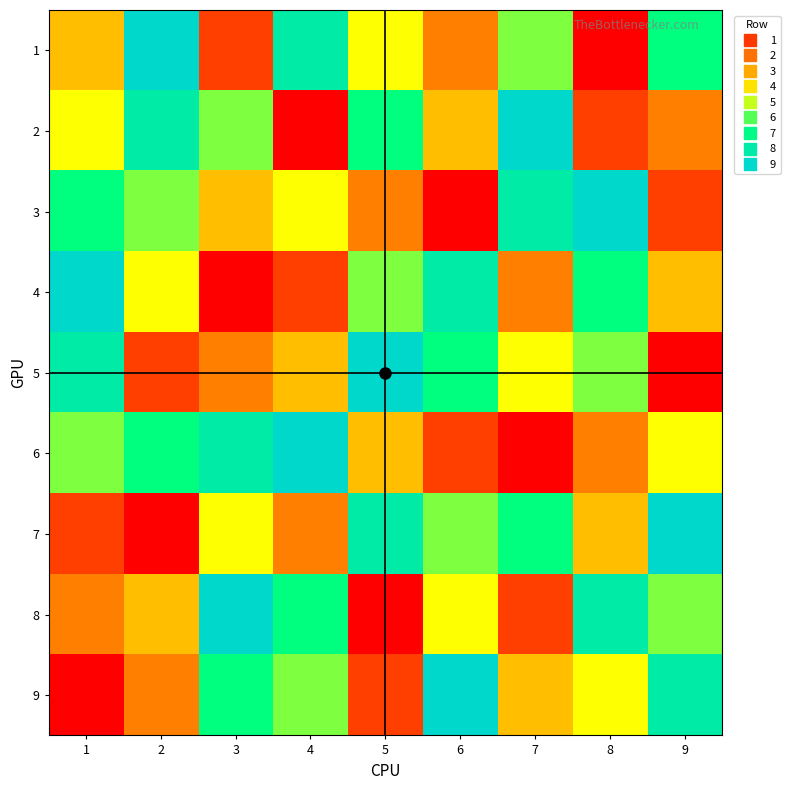

Reading left to right, list all the values displayed in this chart.

1: 1=4	2=9	3=2	4=8	5=5	6=3	7=6	8=1	9=7
2: 1=5	2=8	3=6	4=1	5=7	6=4	7=9	8=2	9=3
3: 1=7	2=6	3=4	4=5	5=3	6=1	7=8	8=9	9=2
4: 1=9	2=5	3=1	4=2	5=6	6=8	7=3	8=7	9=4
5: 1=8	2=2	3=3	4=4	5=9	6=7	7=5	8=6	9=1
6: 1=6	2=7	3=8	4=9	5=4	6=2	7=1	8=3	9=5
7: 1=2	2=1	3=5	4=3	5=8	6=6	7=7	8=4	9=9
8: 1=3	2=4	3=9	4=7	5=1	6=5	7=2	8=8	9=6
9: 1=1	2=3	3=7	4=6	5=2	6=9	7=4	8=5	9=8